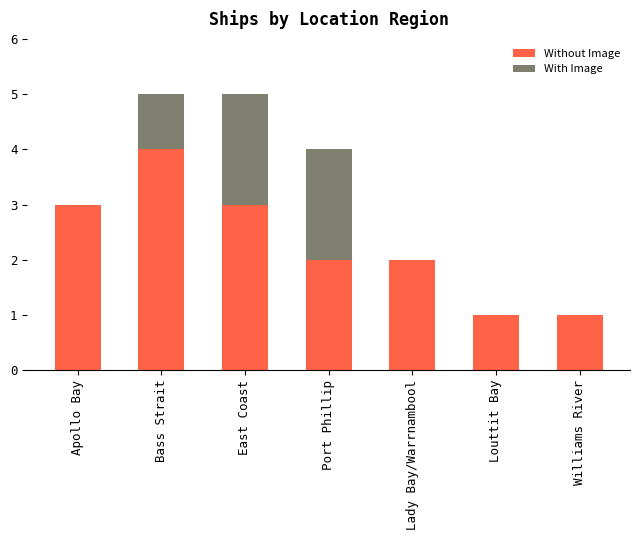

True or false: Without Image has a value of 3 at East Coast.

True